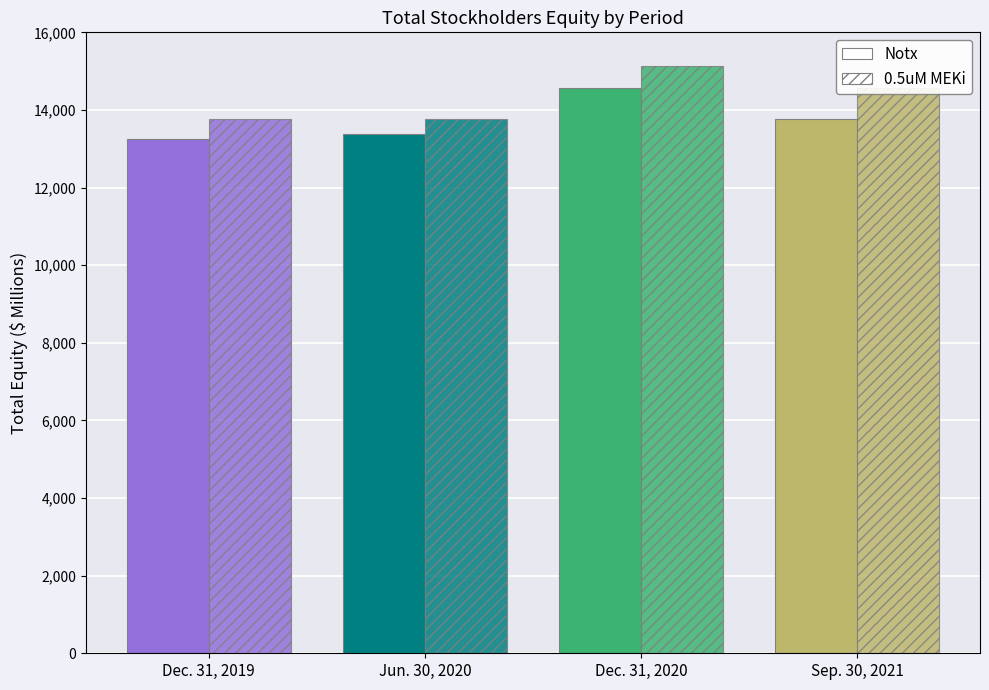

What is the average value of the 0.5uM MEKi series?

14315